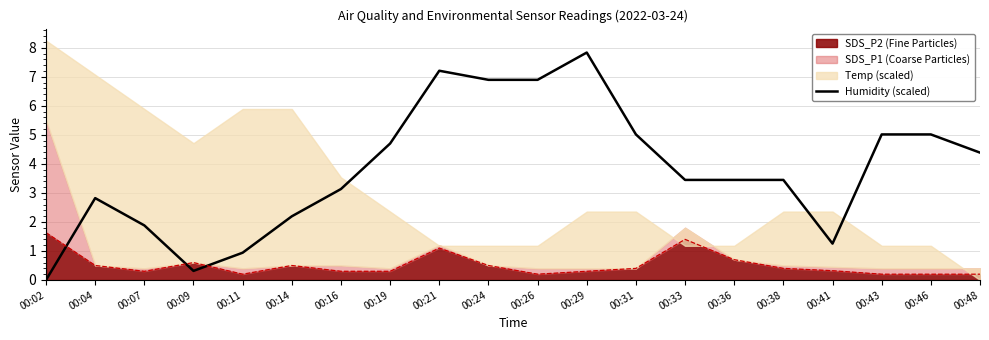

Reading right to left, transcribe all the data shown in this chart.

00:48=4.4	00:46=5.0	00:43=5.0	00:41=1.3	00:38=3.4	00:36=3.4	00:33=3.4	00:31=5.0	00:29=7.8	00:26=6.9	00:24=6.9	00:21=7.2	00:19=4.7	00:16=3.1	00:14=2.2	00:11=0.9	00:09=0.3	00:07=1.9	00:04=2.8	00:02=0.0